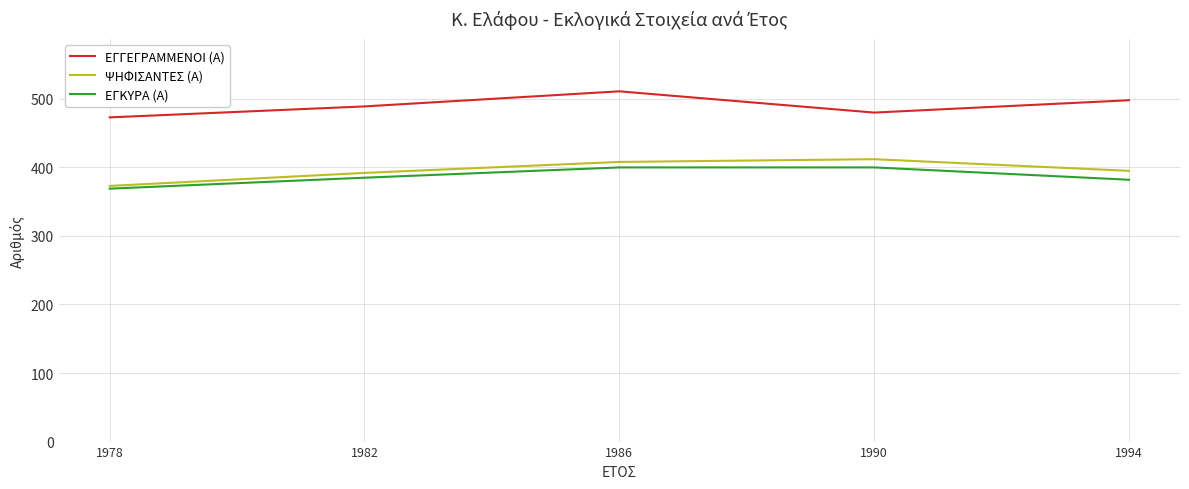

Which series has the largest total across all categories?

ΕΓΓΕΓΡΑΜΜΕΝΟΙ (Α)